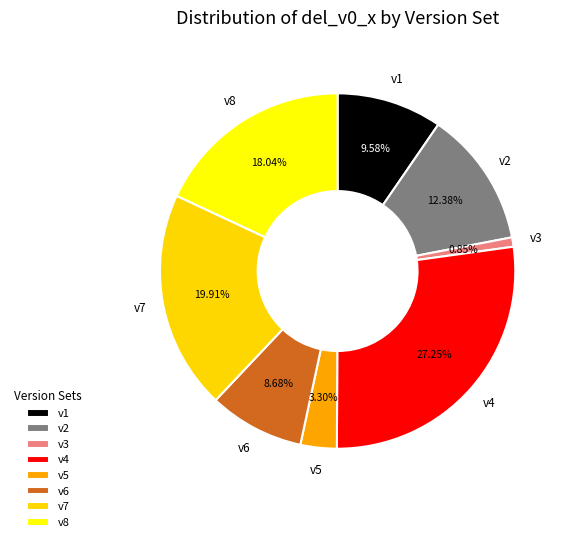

Between v7 and v5, which is larger?

v7